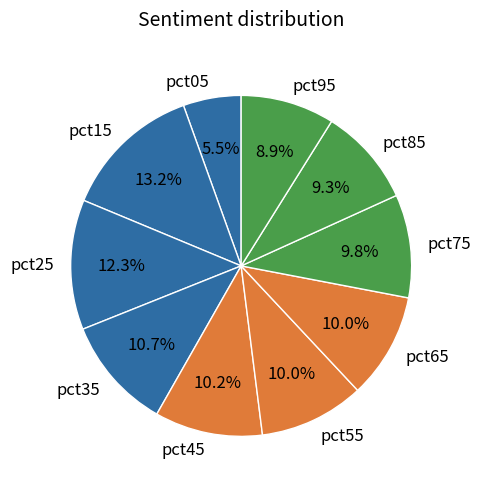

To the nearest percent, what is the difference between the largest and smallest slice percentages?

8%